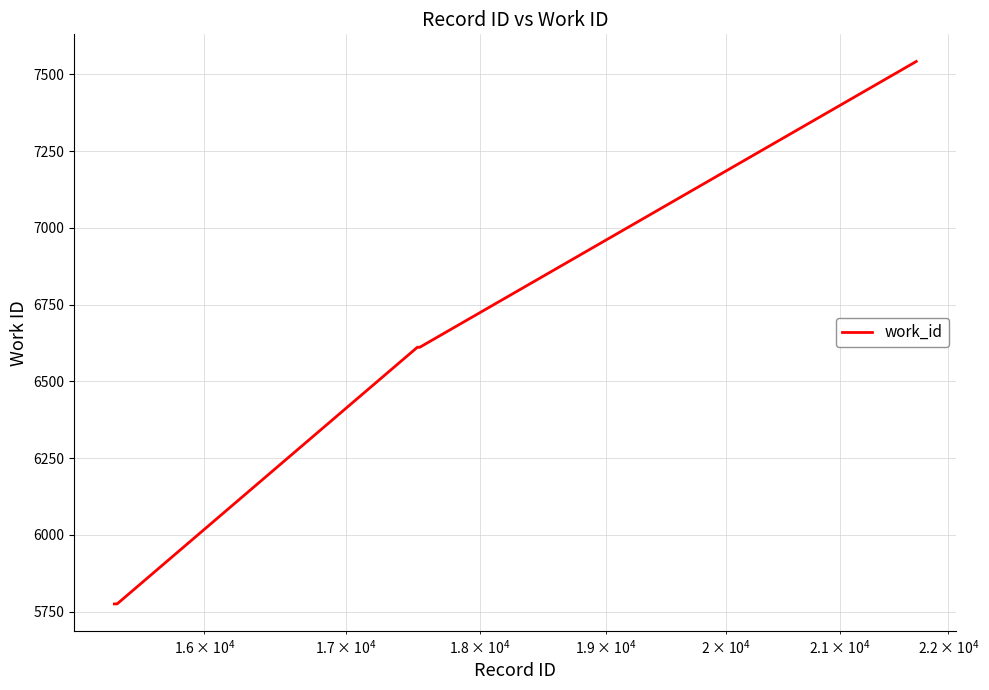

What is the smallest value displayed?

5775